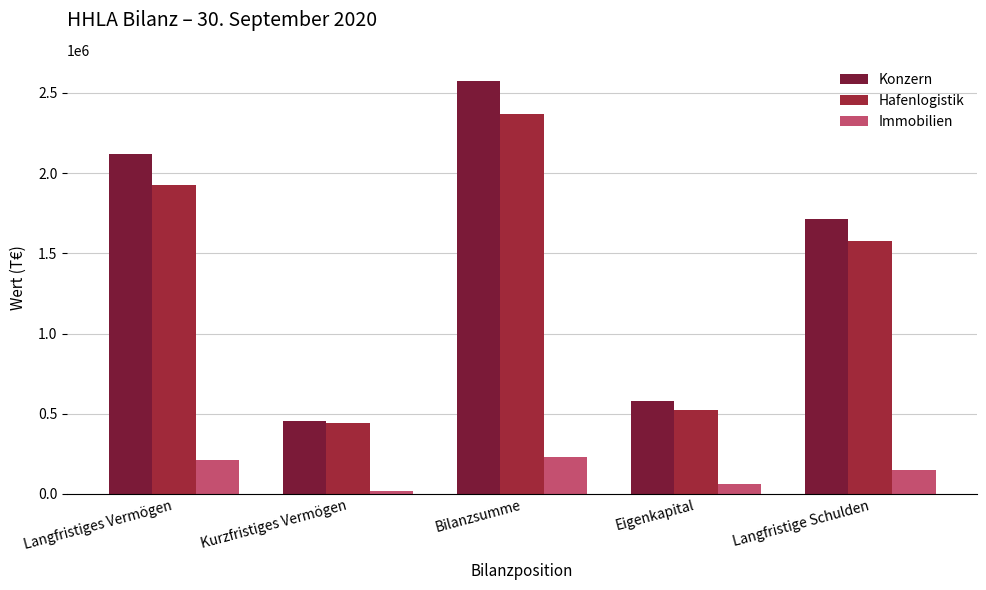

Where is Hafenlogistik nearest to the value 1404683?

Langfristige Schulden